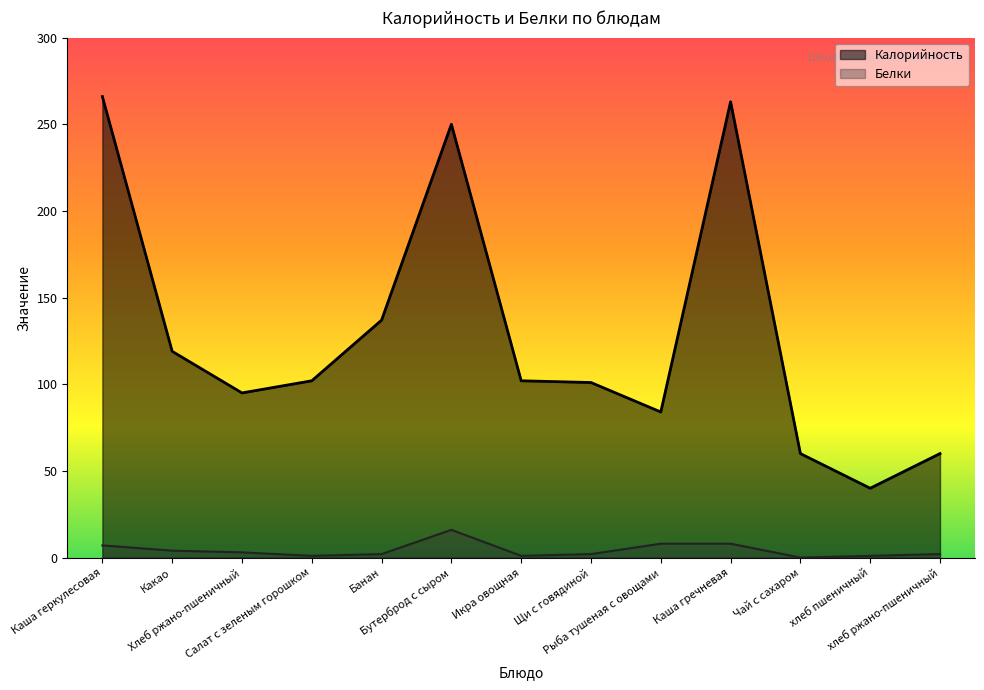

Reading left to right, extract all data points from this chart.

Калорийность: Каша геркулесовая=266	Какао=119	Хлеб ржано-пшеничный=95	Салат с зеленым горошком=102	Банан=137	Бутерброд с сыром=250	Икра овощная=102	Щи с говядиной=101	Рыба тушеная с овощами=84	Каша гречневая=263	Чай с сахаром=60	хлеб пшеничный=40	хлеб ржано-пшеничный=60
Белки: Каша геркулесовая=7	Какао=4	Хлеб ржано-пшеничный=3	Салат с зеленым горошком=1	Банан=2	Бутерброд с сыром=16	Икра овощная=1	Щи с говядиной=2	Рыба тушеная с овощами=8	Каша гречневая=8	Чай с сахаром=0	хлеб пшеничный=1	хлеб ржано-пшеничный=2